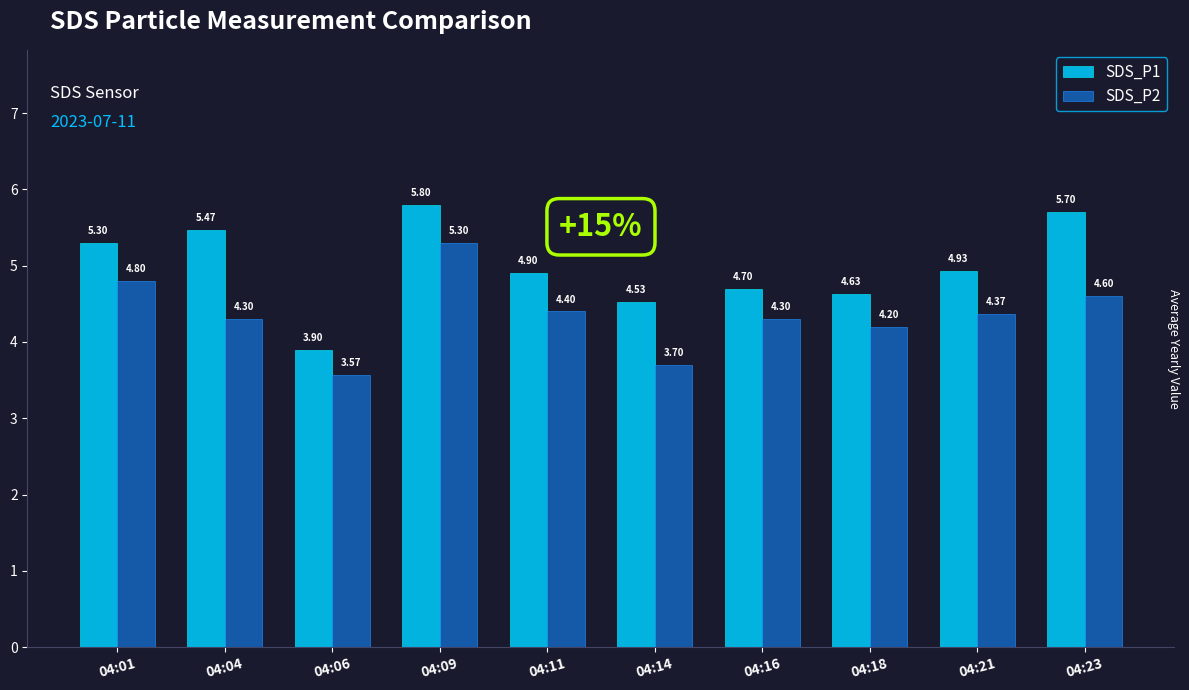

At which category is the sum across all series the highest?

04:09